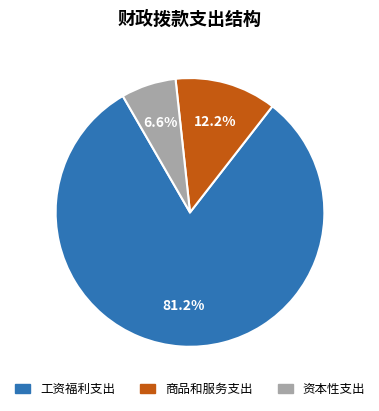

What percentage is the 资本性支出 slice, to the nearest percent?

7%